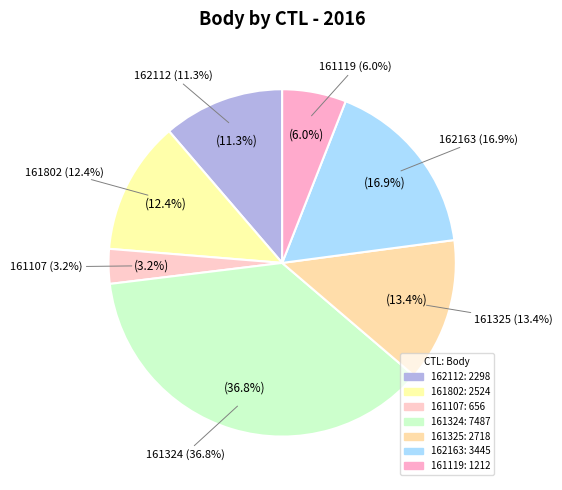

To the nearest percent, what is the difference between the 161324 and 161107 slice percentages?

34%